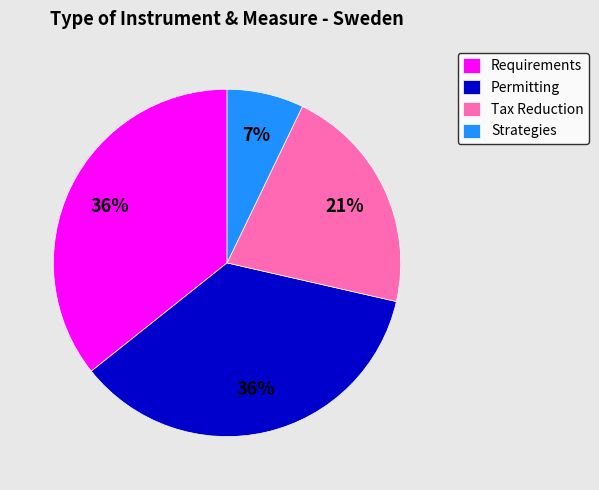

How many segments does this pie chart have?

4